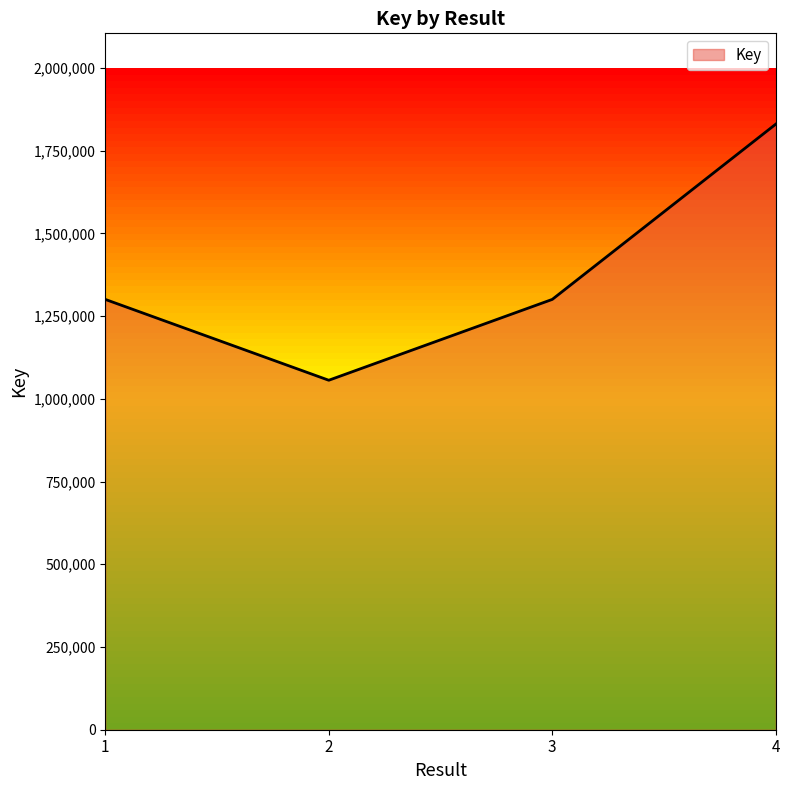

What is the smallest value displayed?

1056233